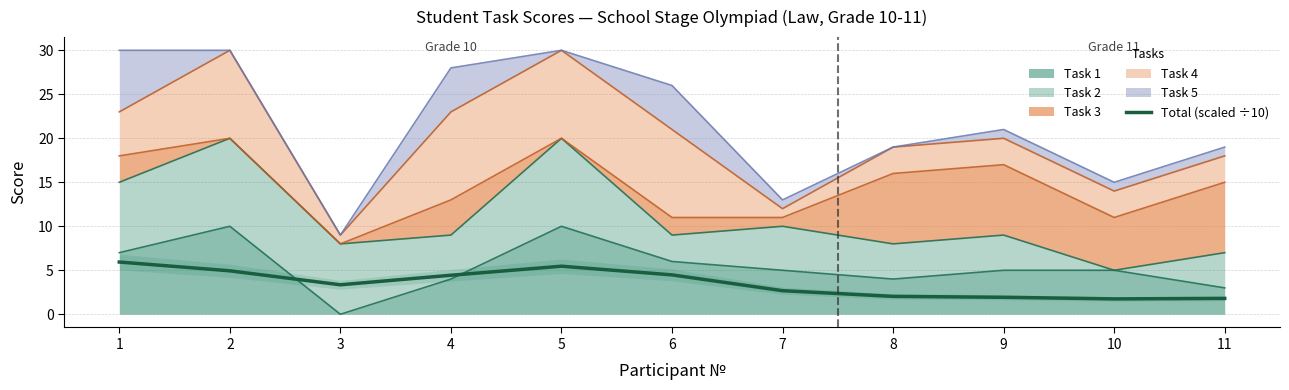

What value does the data have at 2?

4.9